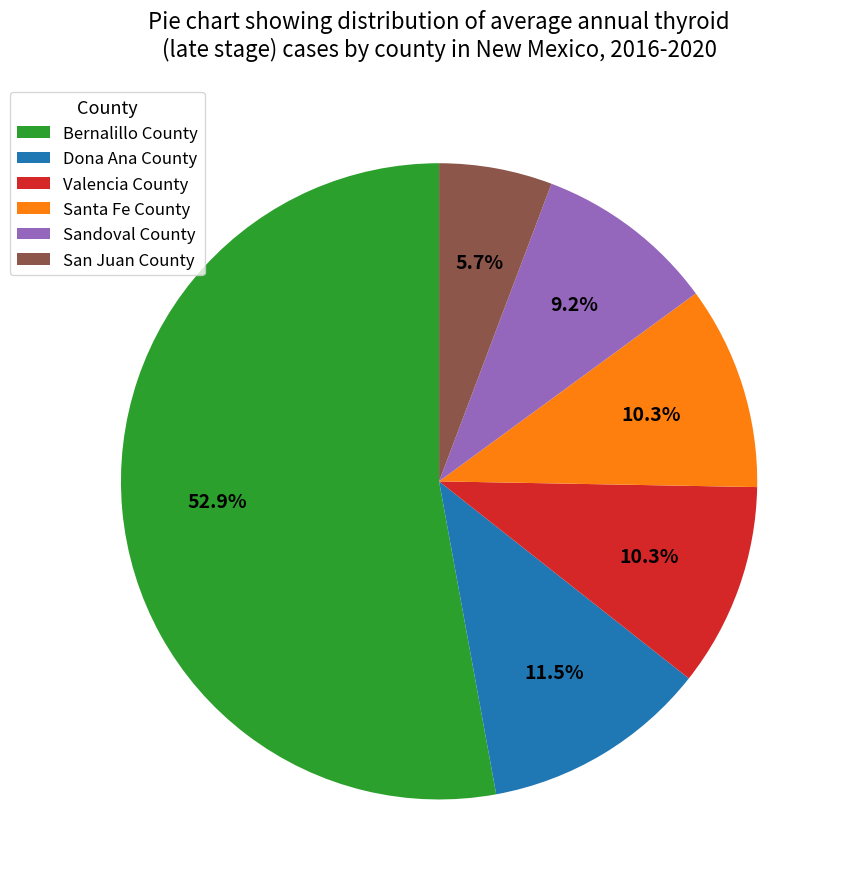

Which category has the biggest portion of the pie?

Bernalillo County